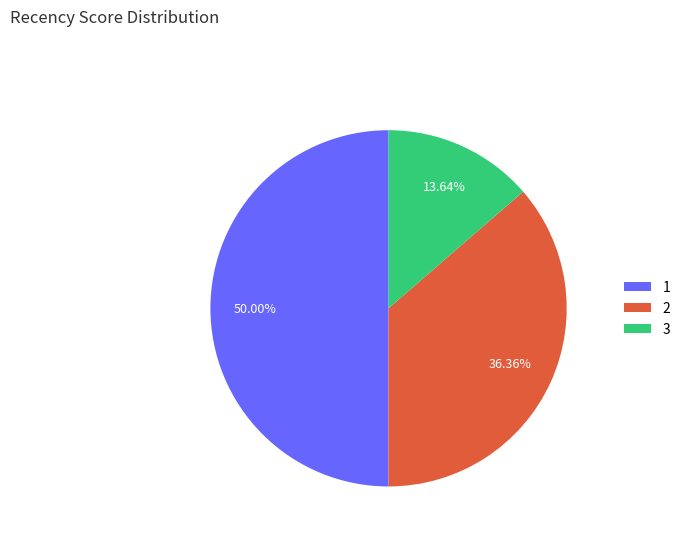

Does 3 represent more than half of the total?

No